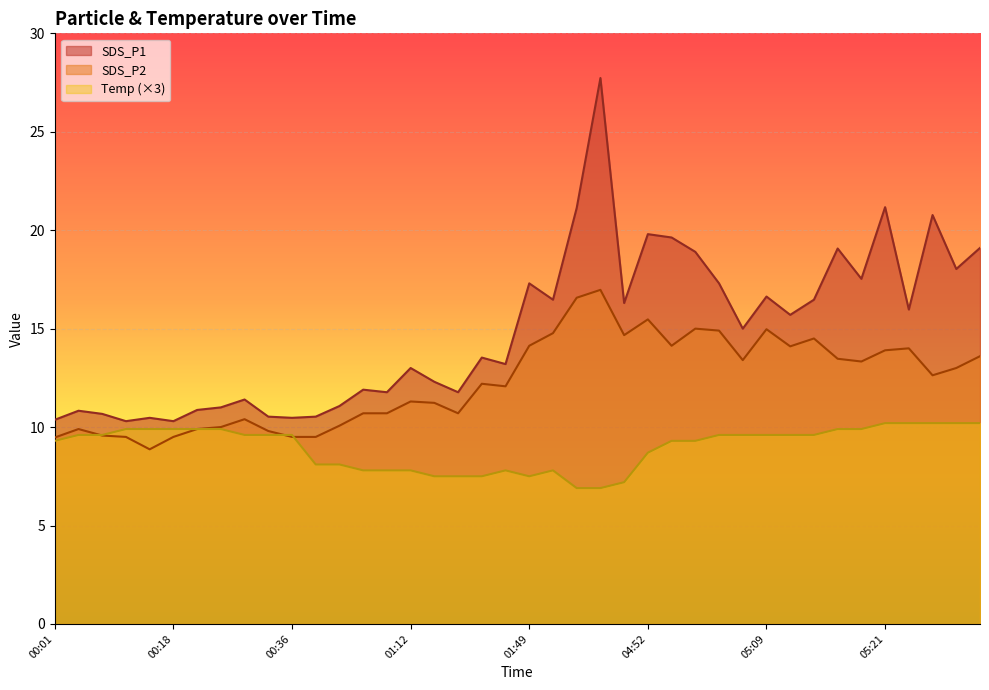

Rank the categories by SDS_P1 value from lowest to highest.

00:13, 00:18, 00:01, 00:16, 00:36, 00:33, 01:02, 00:11, 00:08, 00:21, 00:23, 01:05, 00:26, 01:10, 01:17, 01:07, 01:15, 01:12, 01:39, 01:22, 05:07, 05:12, 05:24, 03:31, 02:13, 05:14, 05:09, 01:49, 05:04, 05:19, 05:29, 05:02, 05:17, 05:31, 04:59, 04:52, 05:26, 02:59, 05:21, 03:01